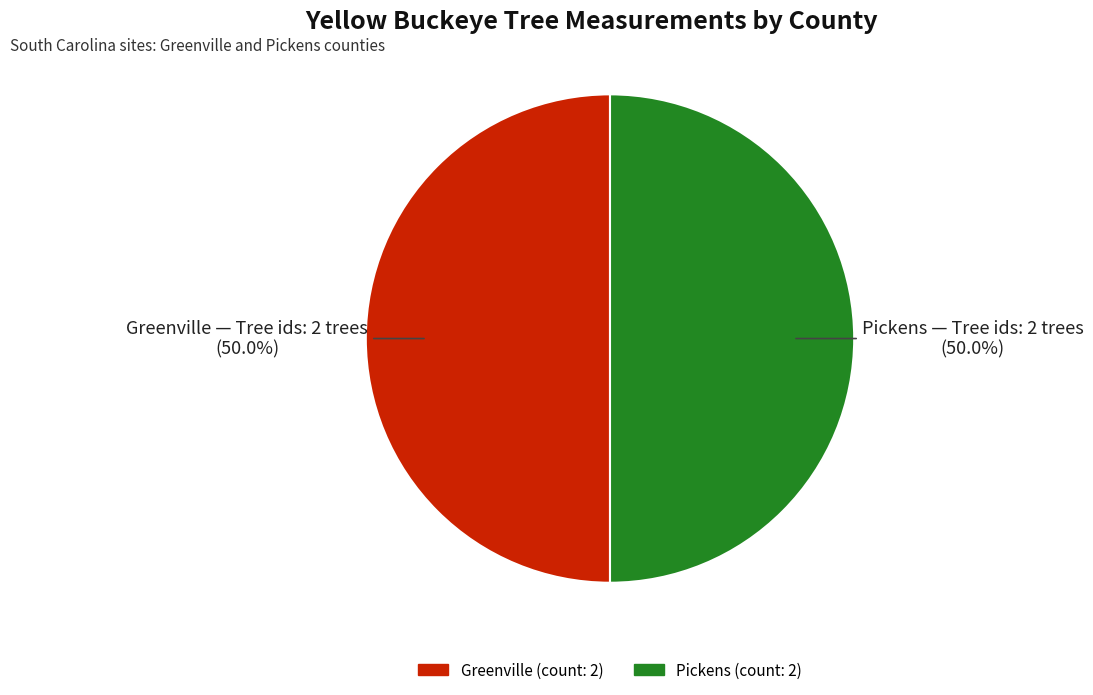

What portion of the pie excludes Greenville?

50.0%